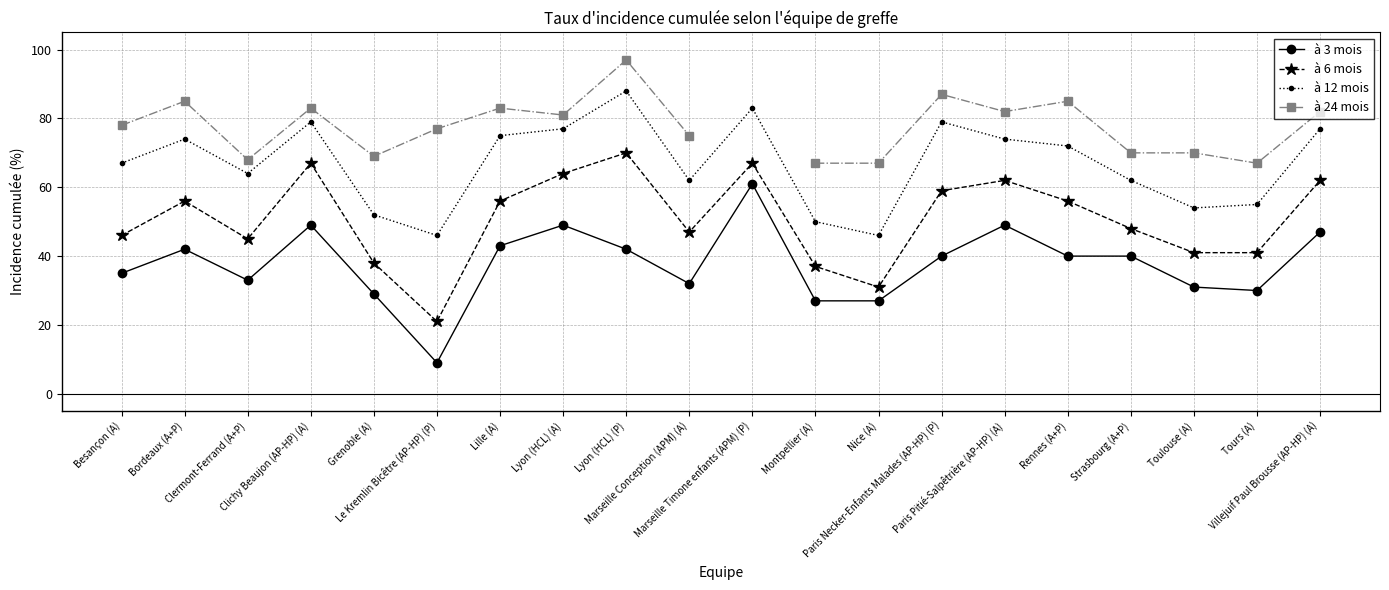

Which series has the largest range (max minus min)?

à 3 mois